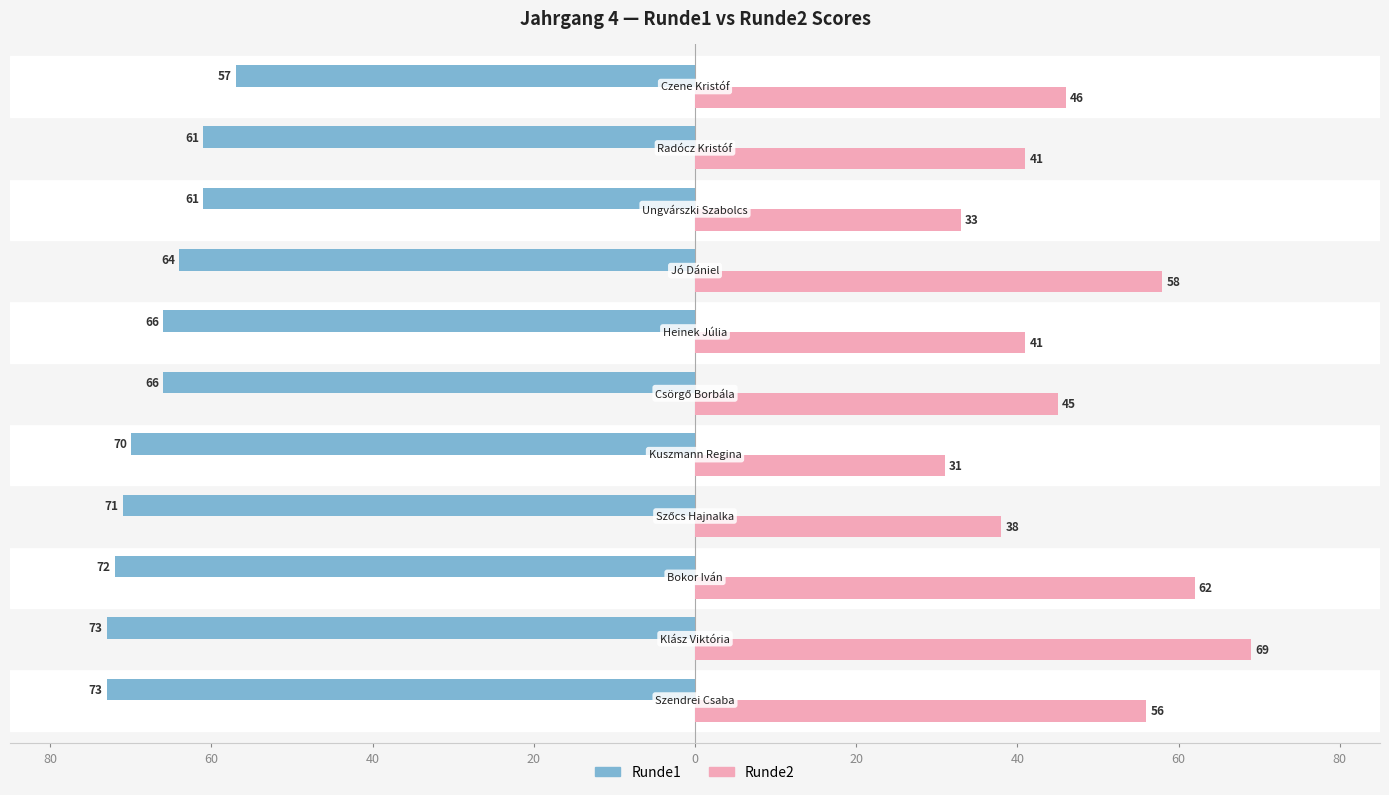

What are all the series names shown in the legend?

Runde1, Runde2